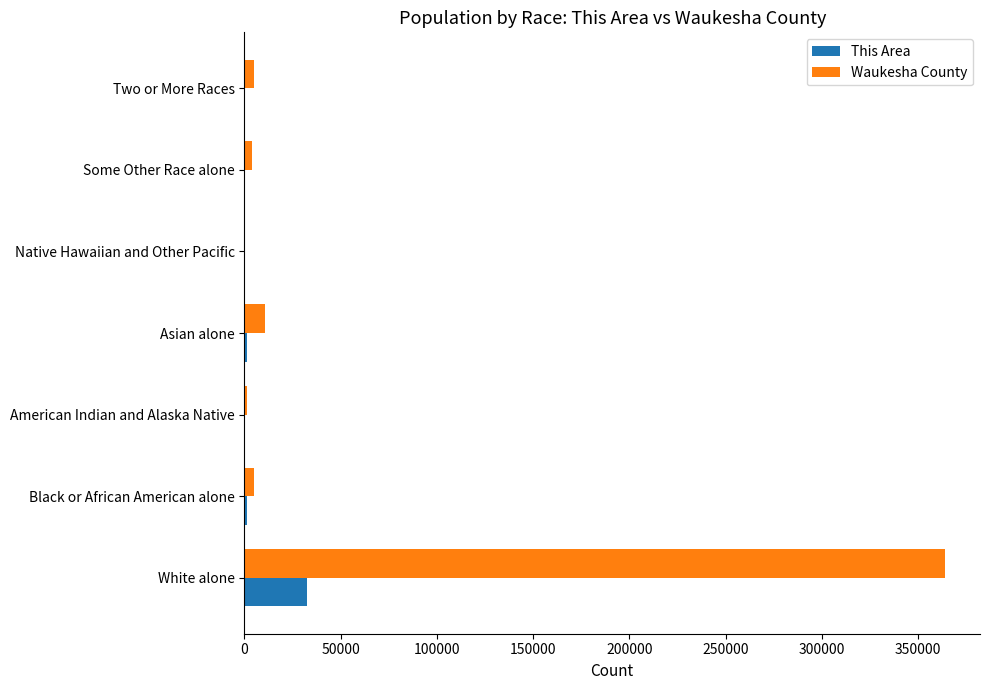

Which series has the largest total across all categories?

Waukesha County